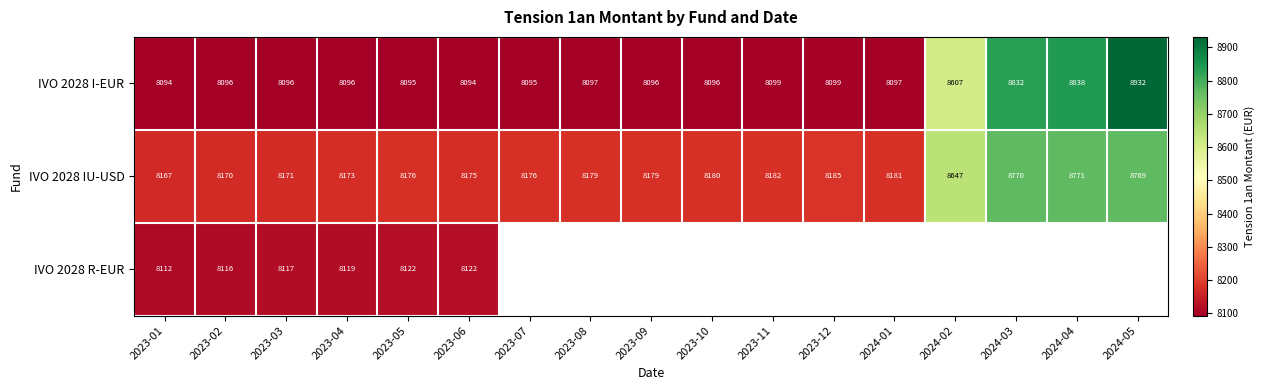

What is the spread (max minus min) of values at 2023-11?

83.2